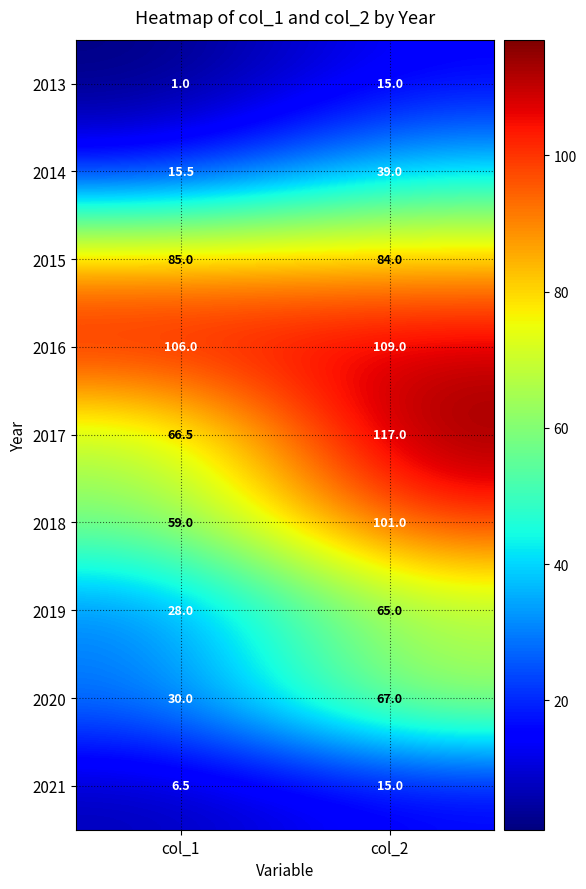

Between col_1 and col_2, which series saw the biggest shift?

2017